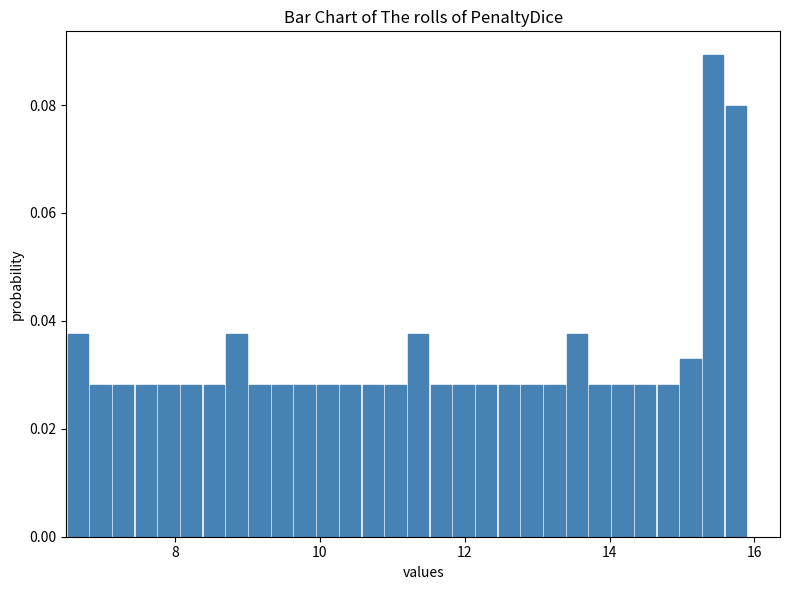

Around what value on the x-axis is the tallest bar? Give the approximate position of its centre, as read against the axis.

15.4